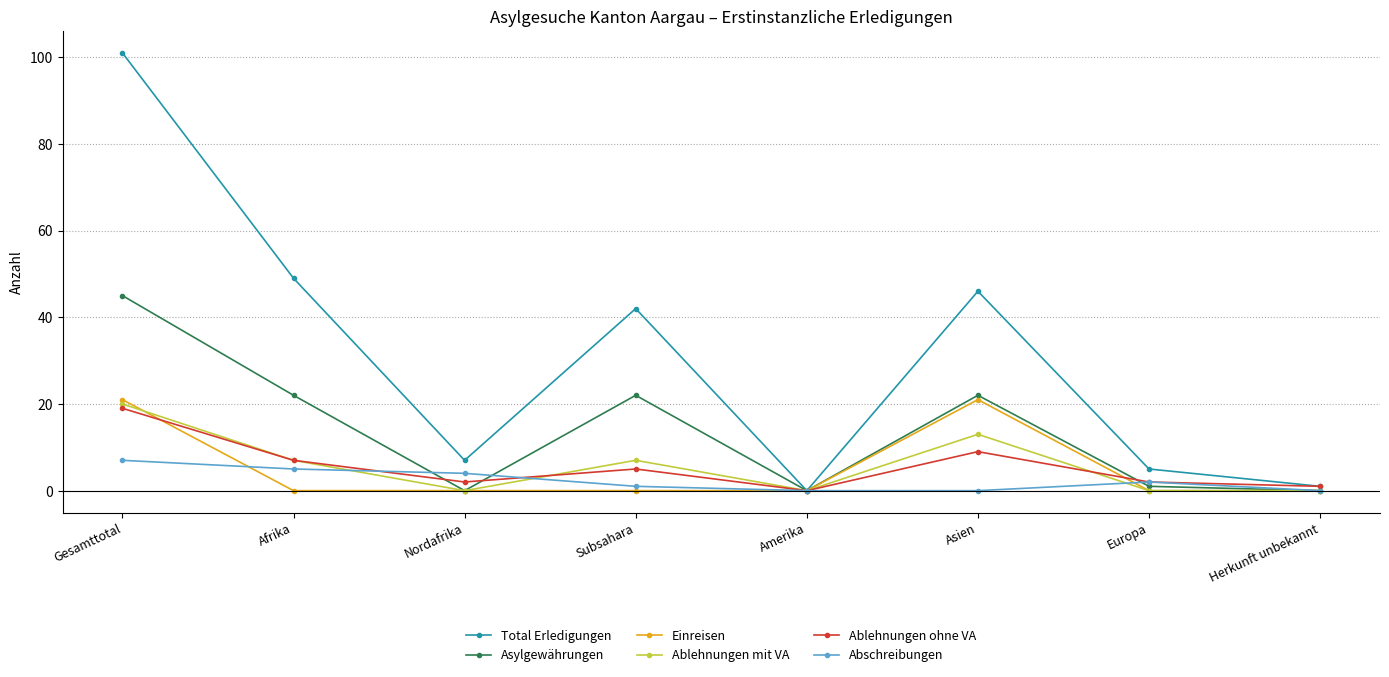

The Abschreibungen series shows 7 at Gesamttotal. True or false?

True